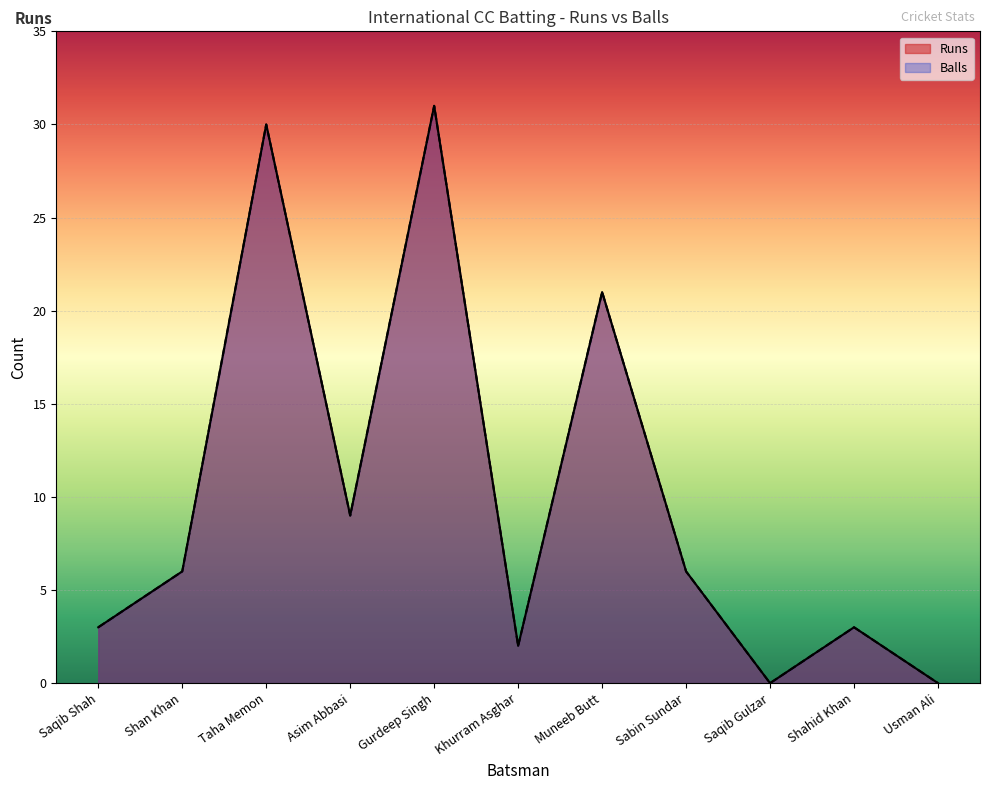

What are all the series names shown in the legend?

Runs, Balls